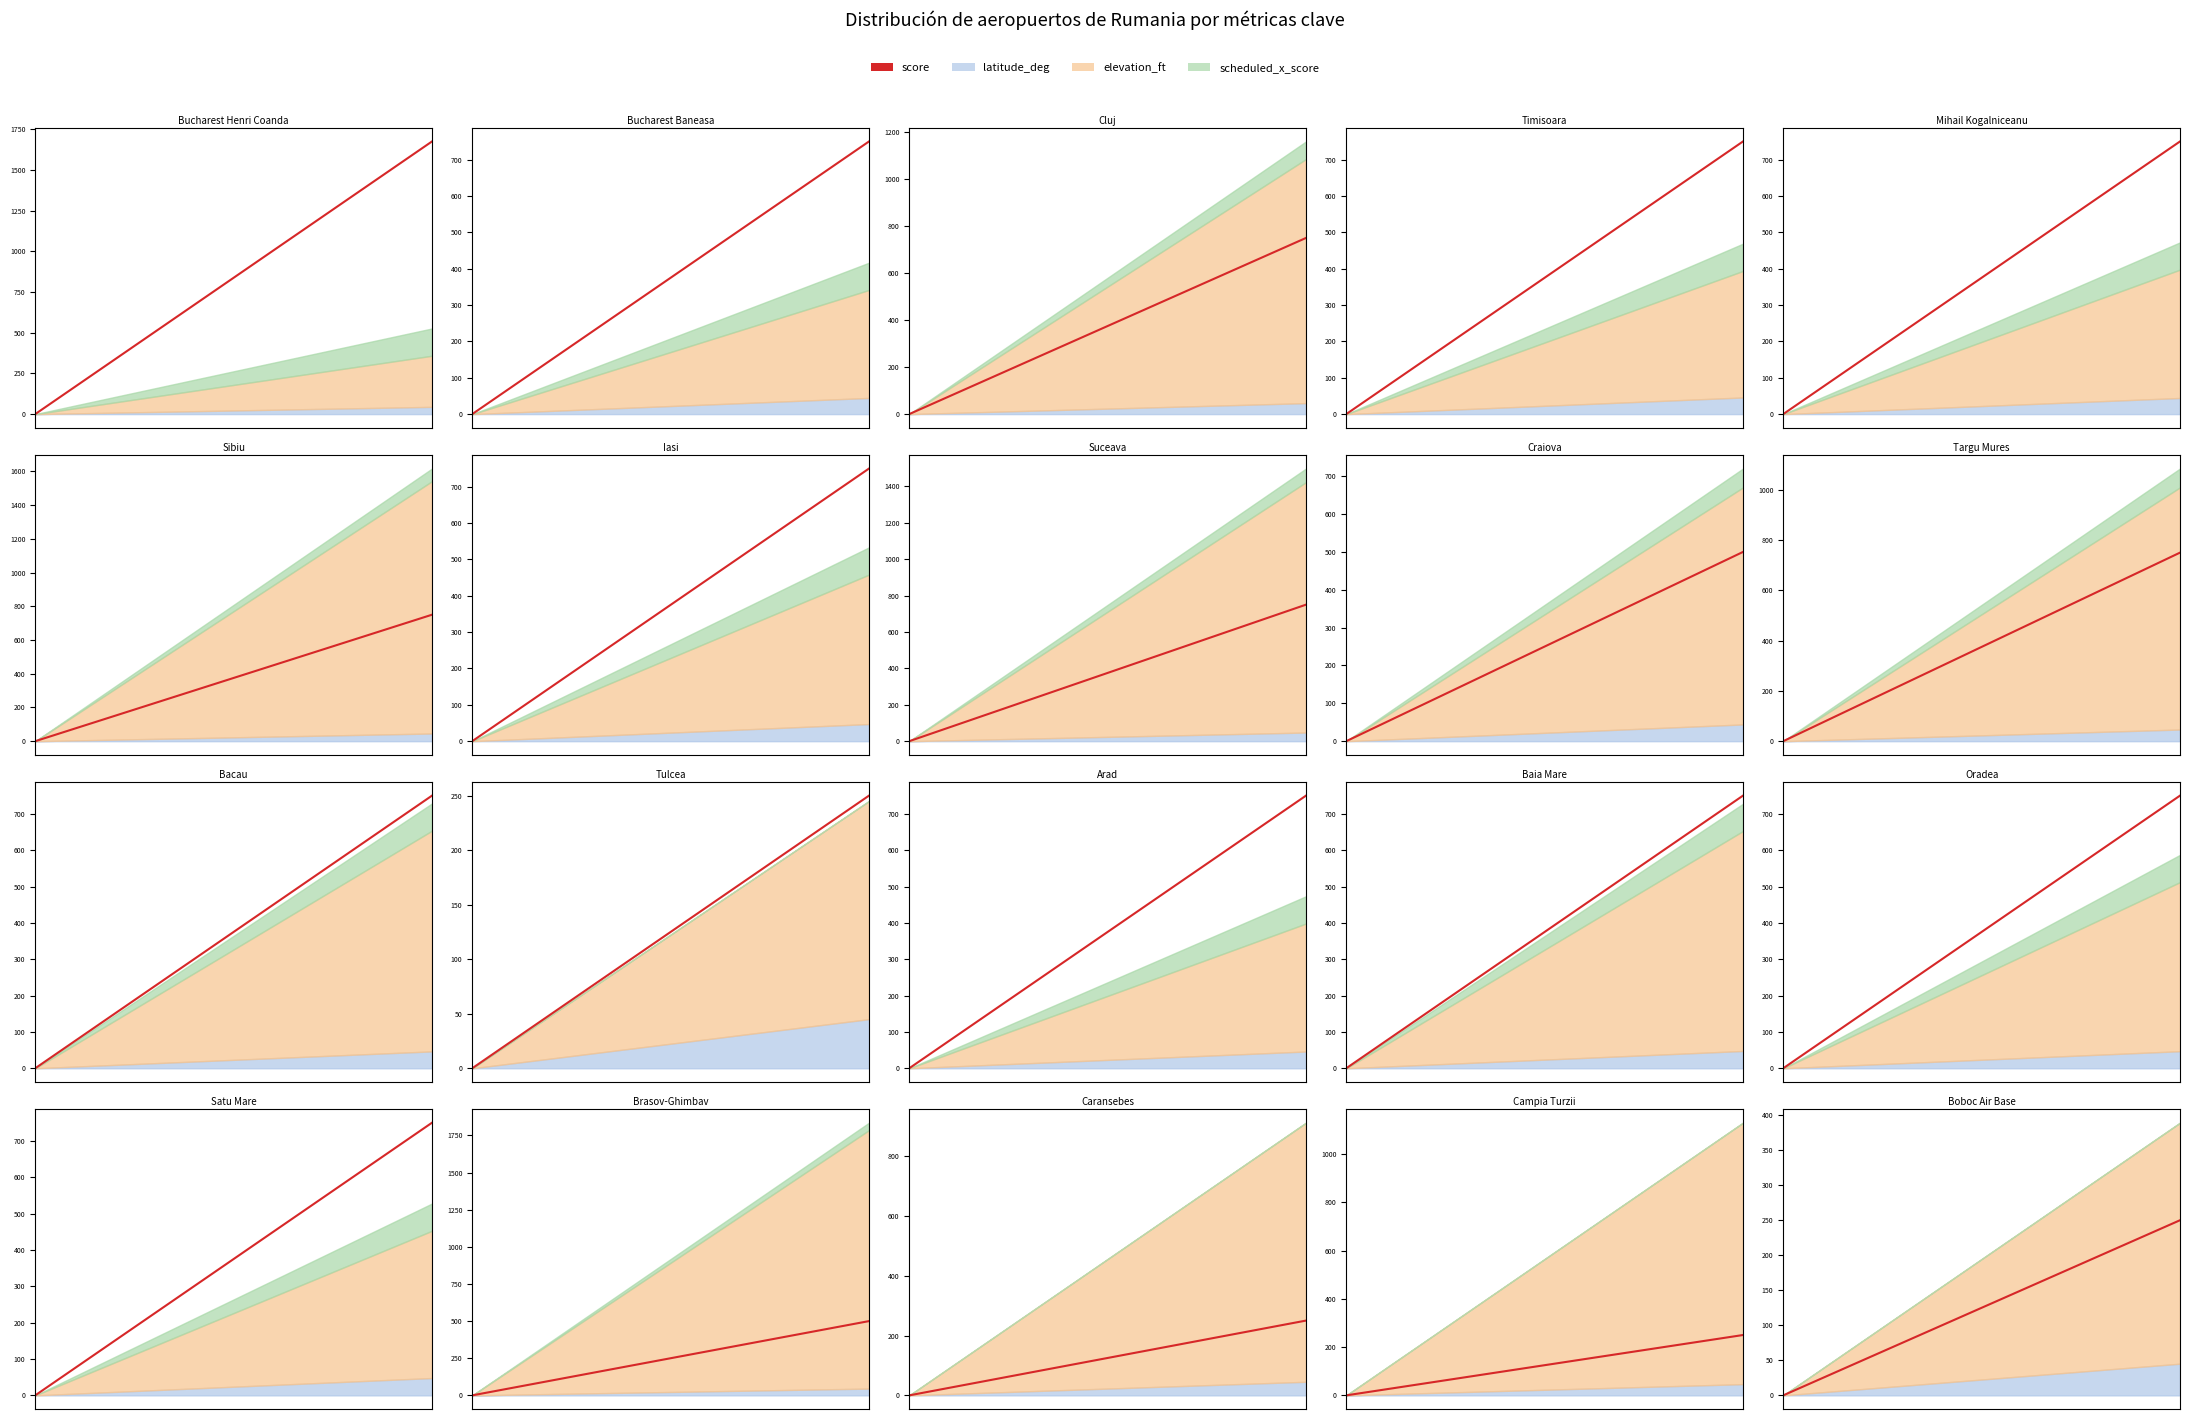

The value at 0 is -111.0. True or false?

False